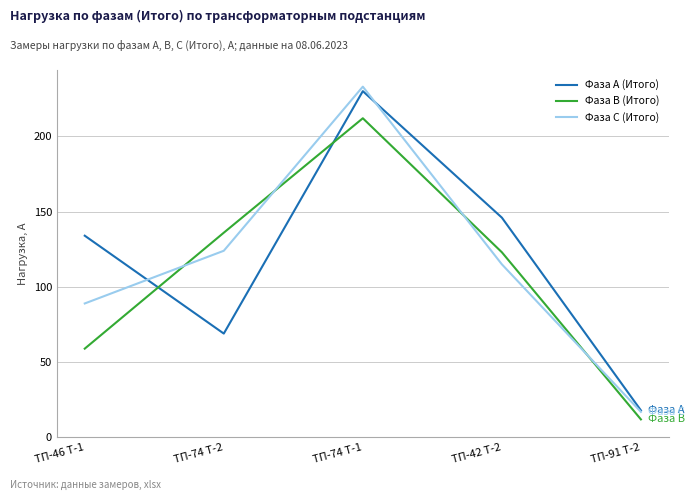

At which category does the chart reach its peak across all series?

ТП-74 Т-1